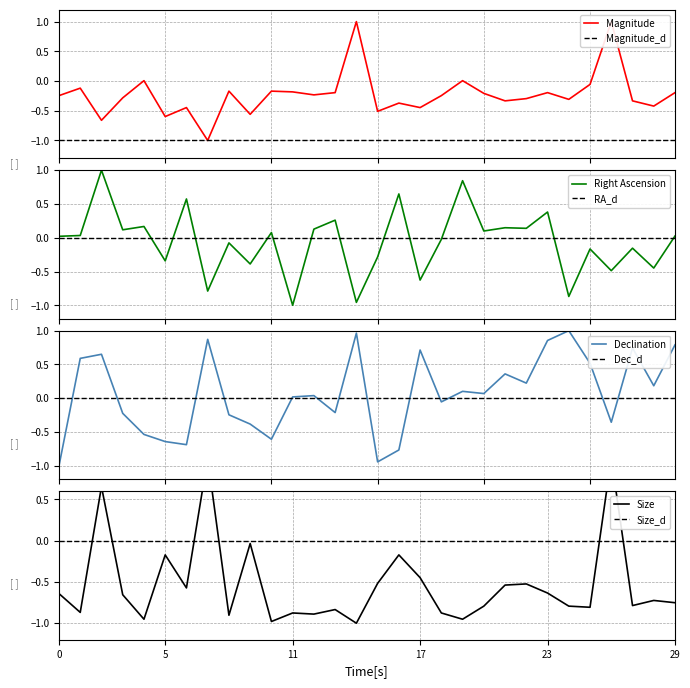

What is the maximum value for Right Ascension?

1.0